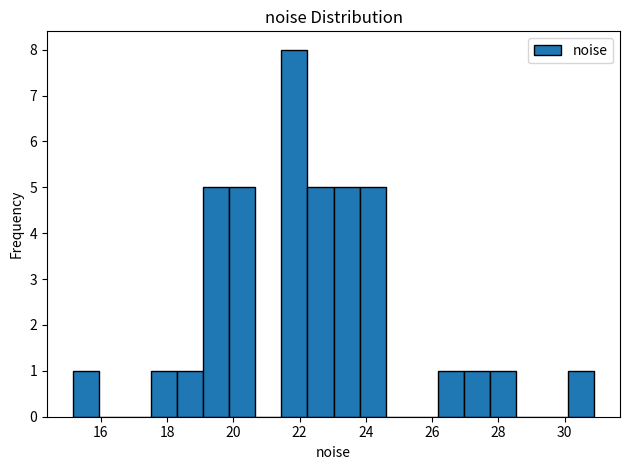

Read against the x-axis, roughly where is the centre of the tallest bar?

21.8